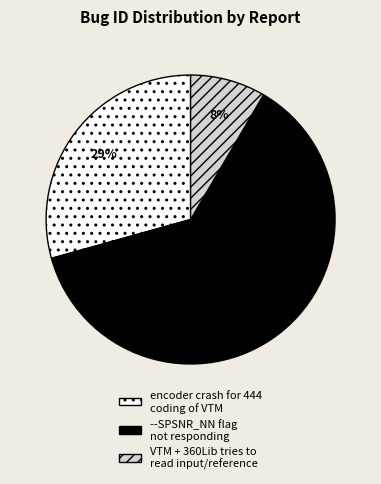

Between encoder crash for 444 coding of VTM and --SPSNR_NN flag not responding, which is larger?

--SPSNR_NN flag not responding